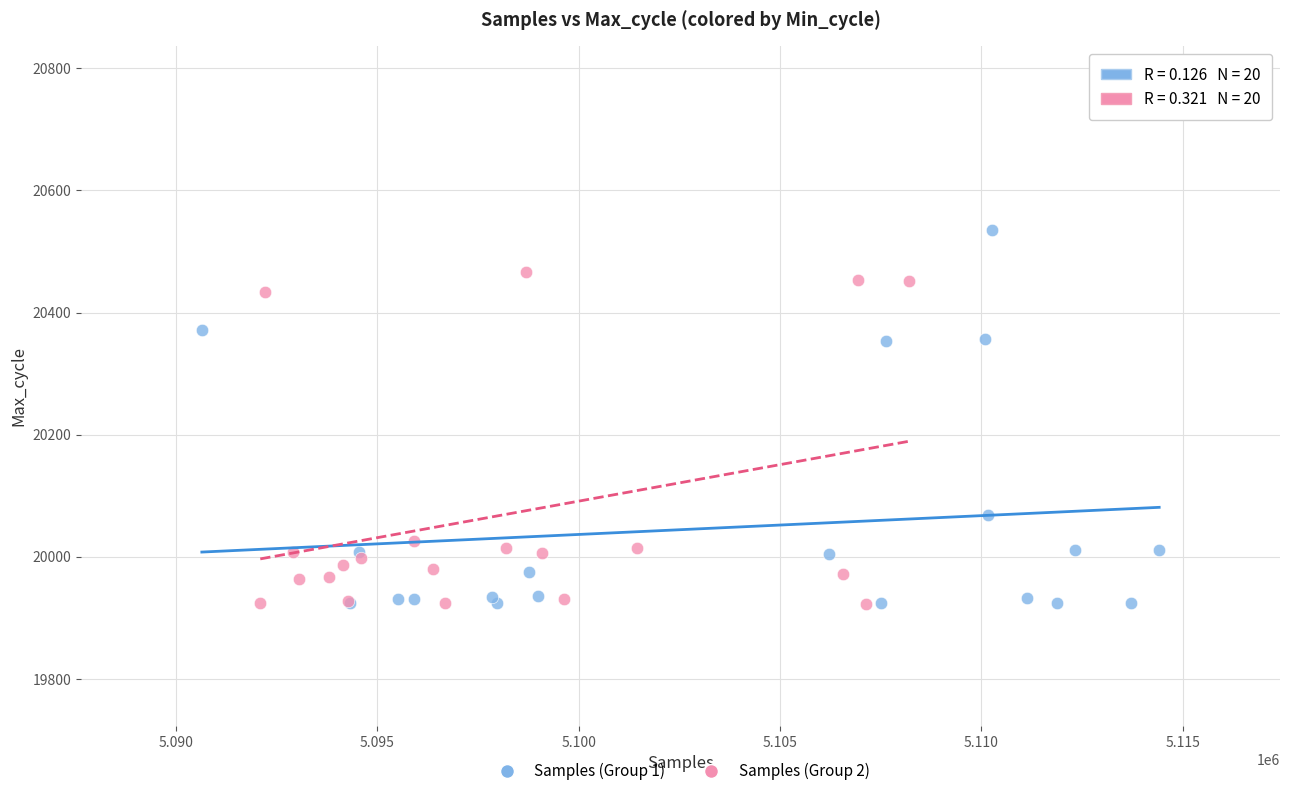

Which series reaches the maximum Y coordinate?

Samples (Group 1)